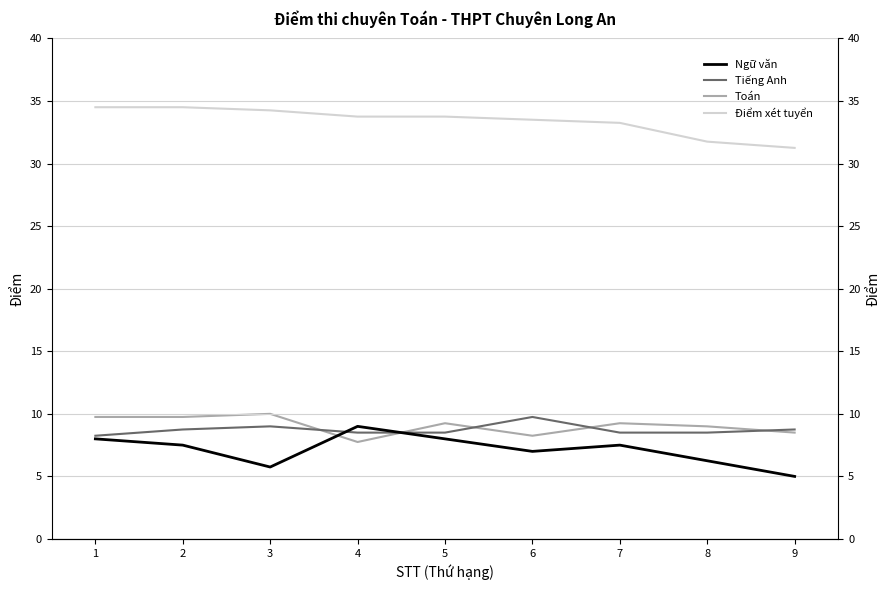

At how many categories does at least one series exceed 17?

9